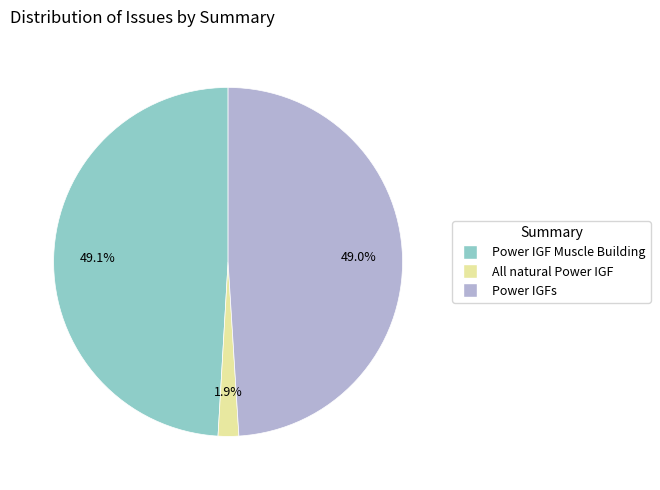

To the nearest percent, what percentage of the pie is Power IGF Muscle Building?

49%